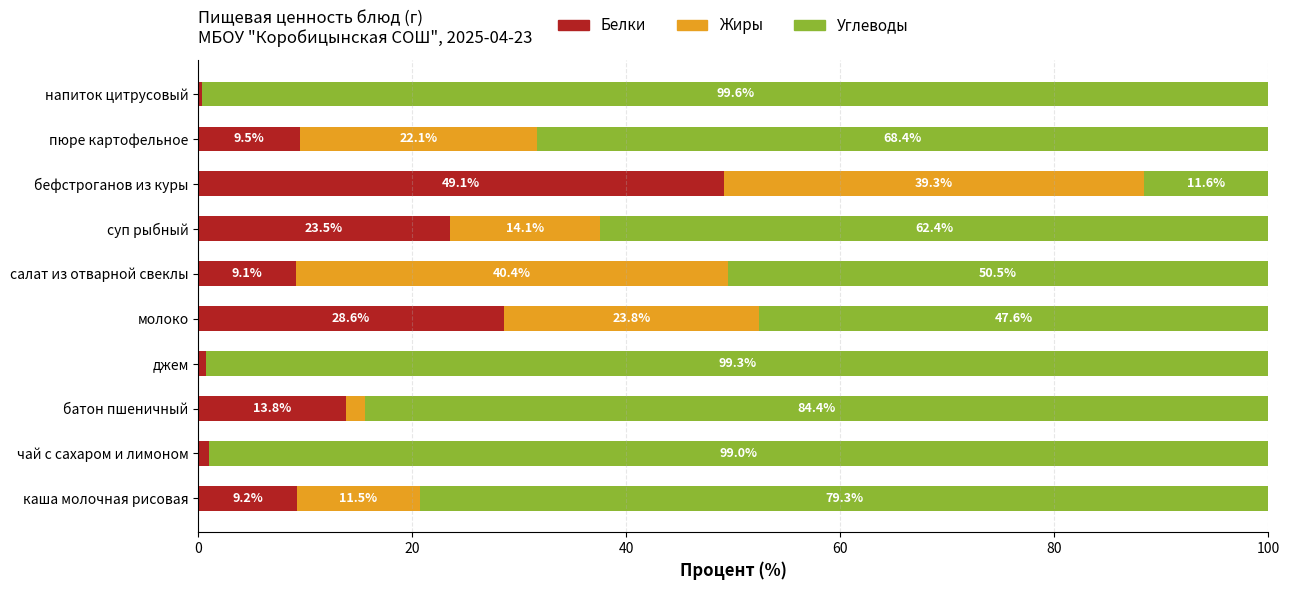

What is the total value across all series at салат из отварной свеклы?

100.0